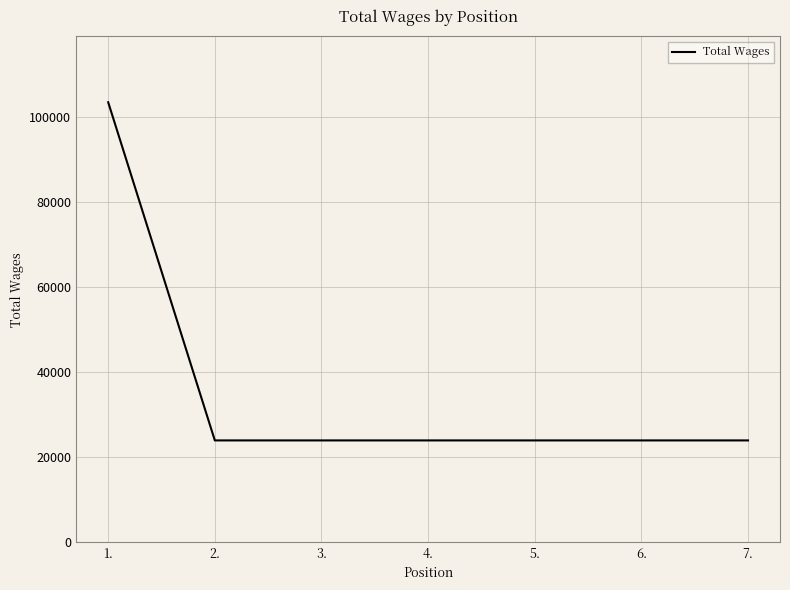

Which has a higher value, 1. or 4.?

1.